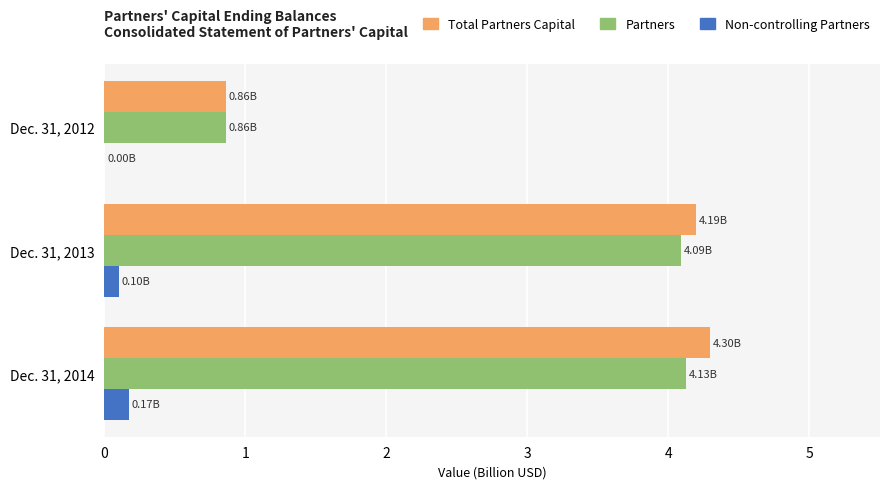

Which series changed the most between Dec. 31, 2012 and Dec. 31, 2014?

Total Partners Capital